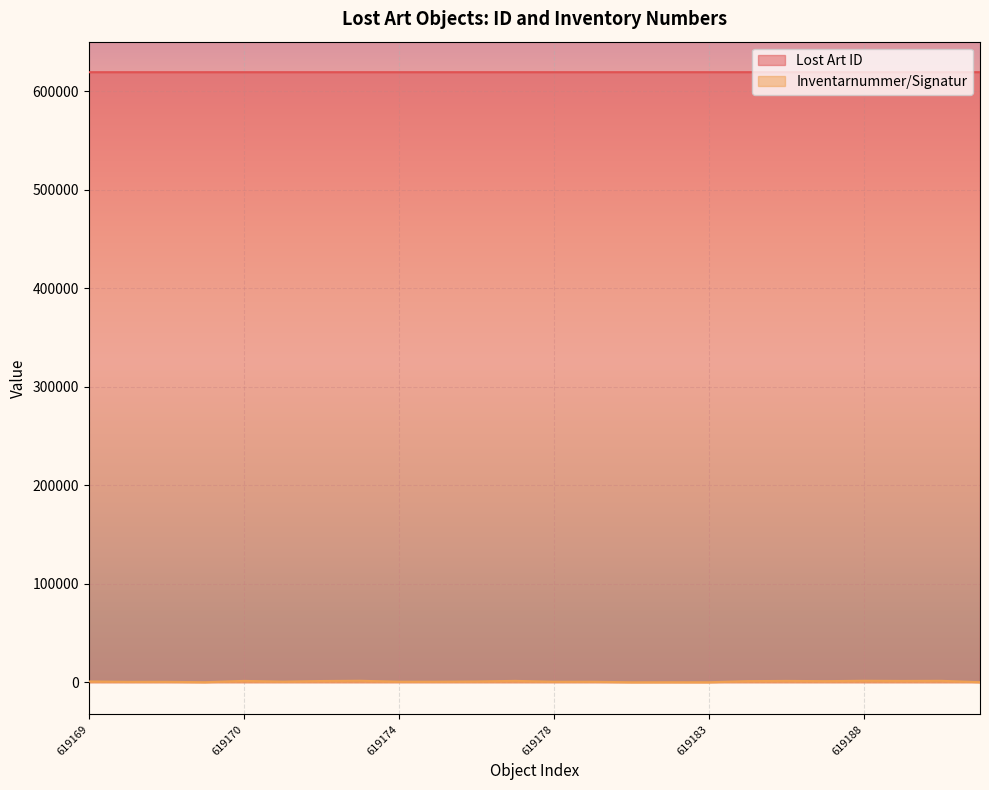

How many interior local peaks does the Inventarnummer/Signatur series have?

9